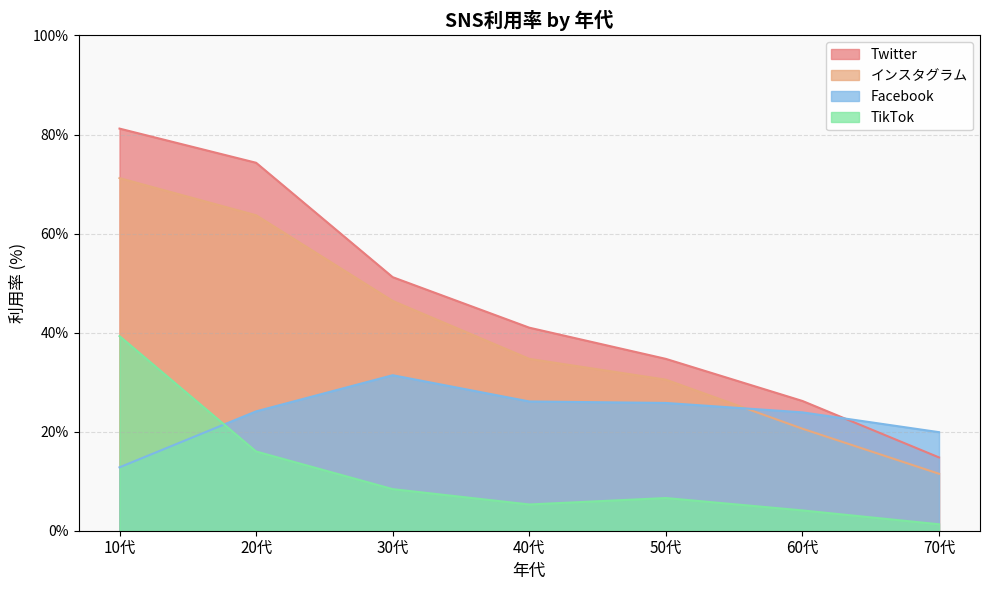

Which has a higher value, 30代 or 10代?

10代